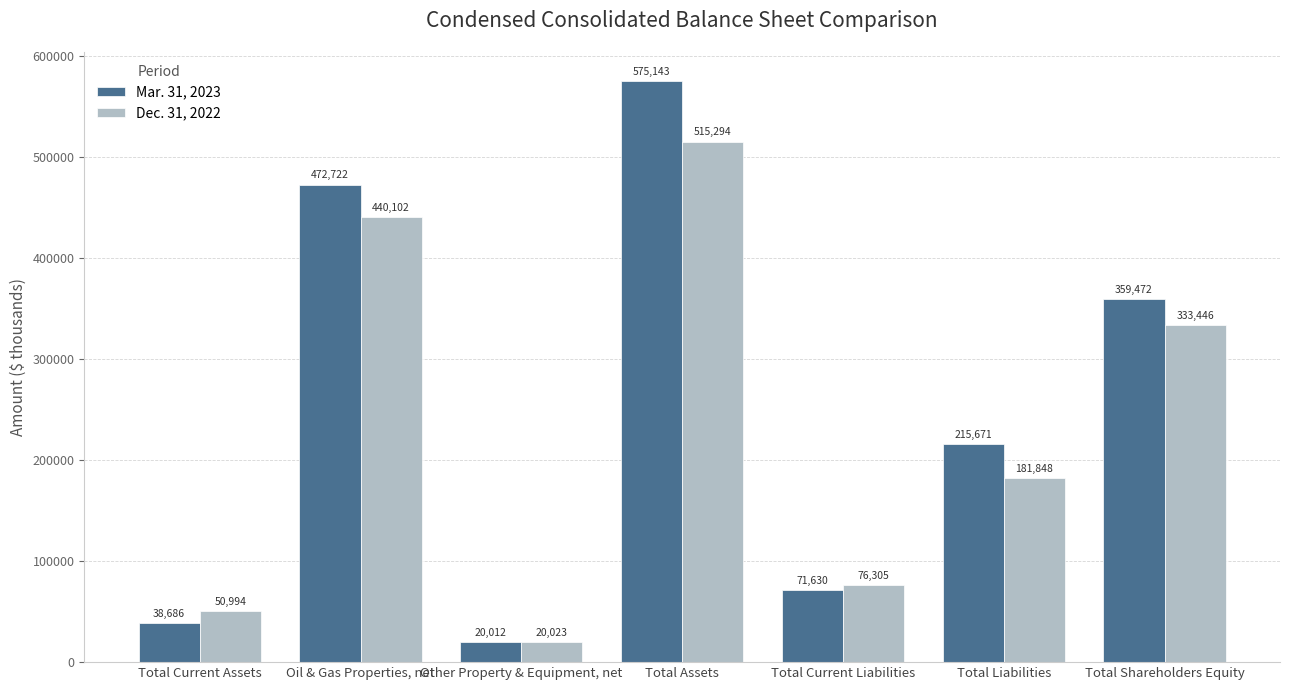

Read the Mar. 31, 2023 value at Total Current Assets, to the nearest 10.

38690